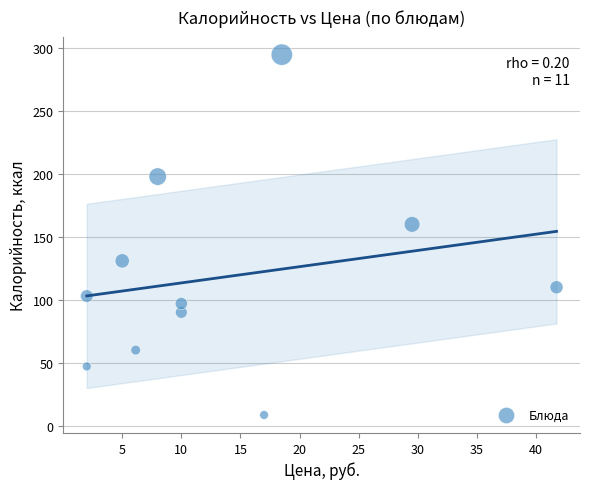

What Y value in the scatter plot is closest to 151?

160.0